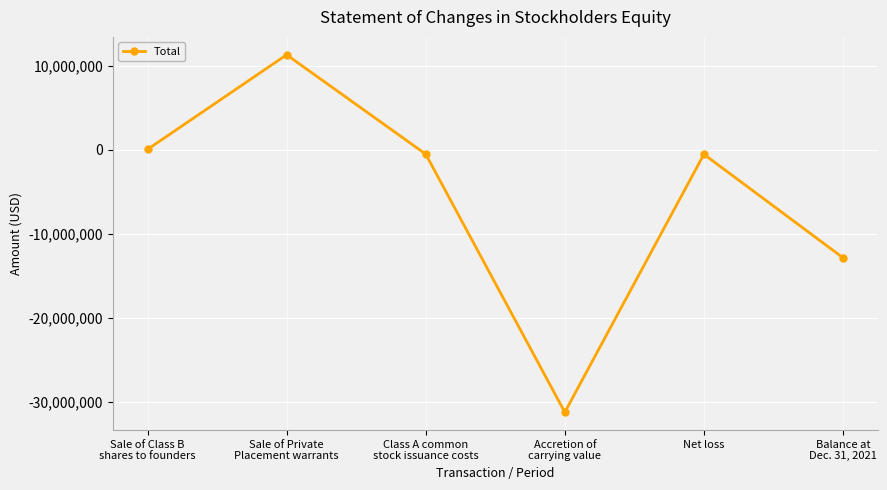

Which category has the lowest value across all series?

Accretion of
carrying value